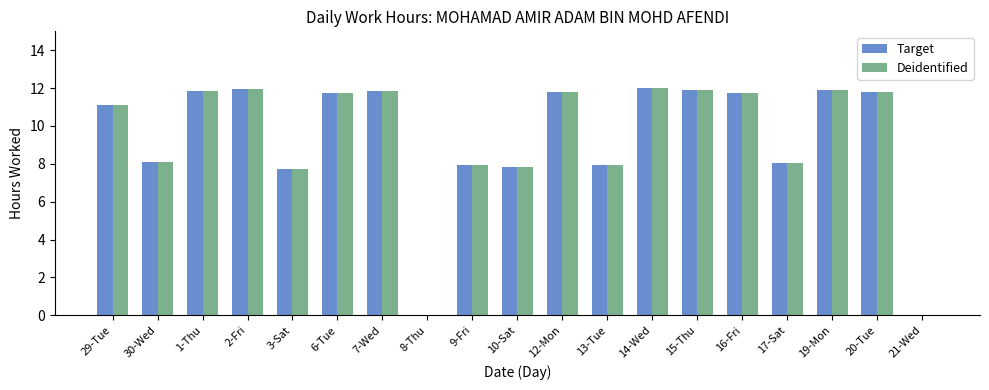

True or false: Deidentified has a value of -8.1 at 8-Thu.

False